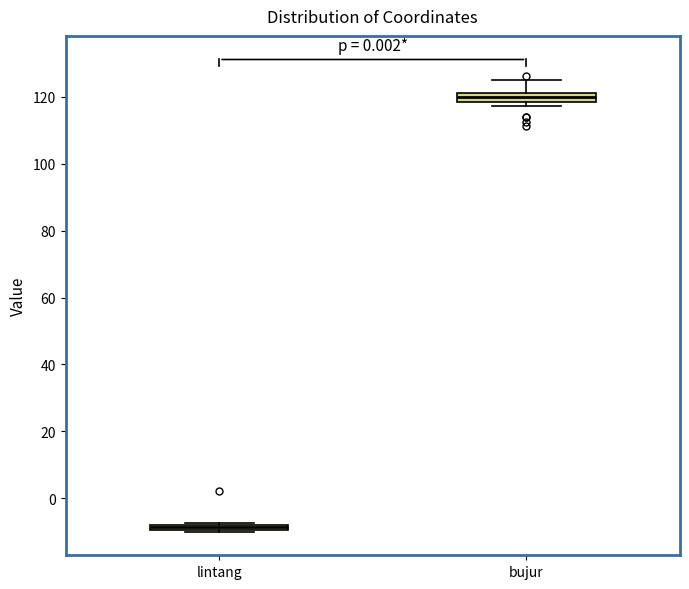

Which box's median line is the highest?

bujur